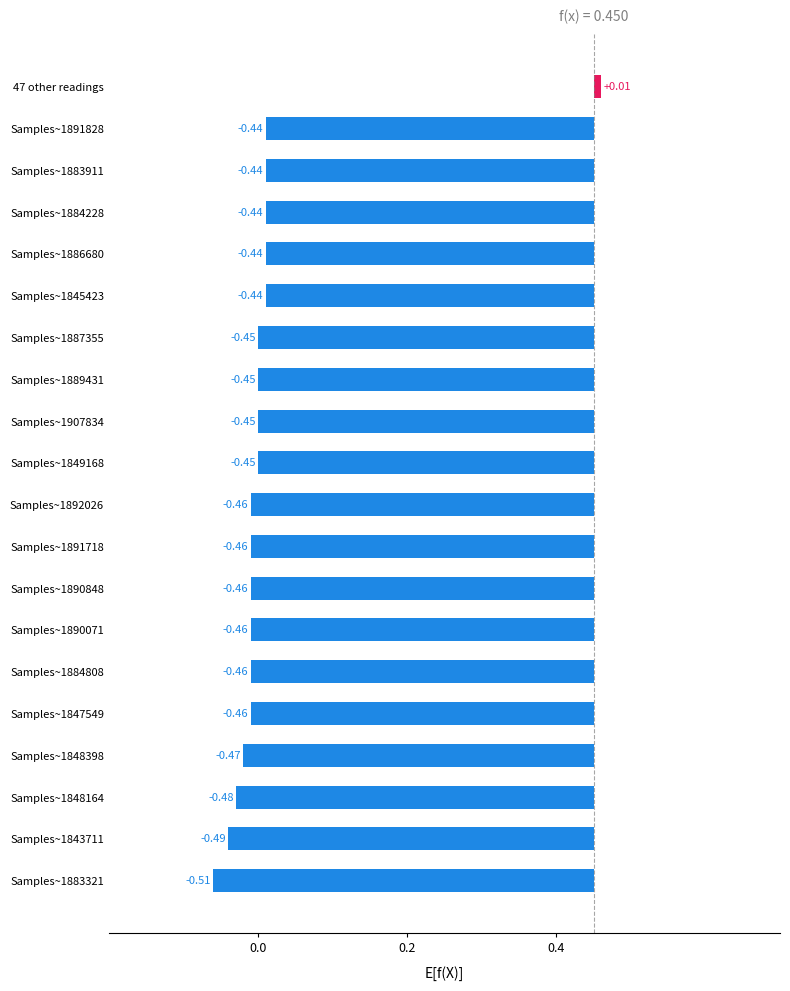

What is the value of the 10th bar from the left?

-0.5